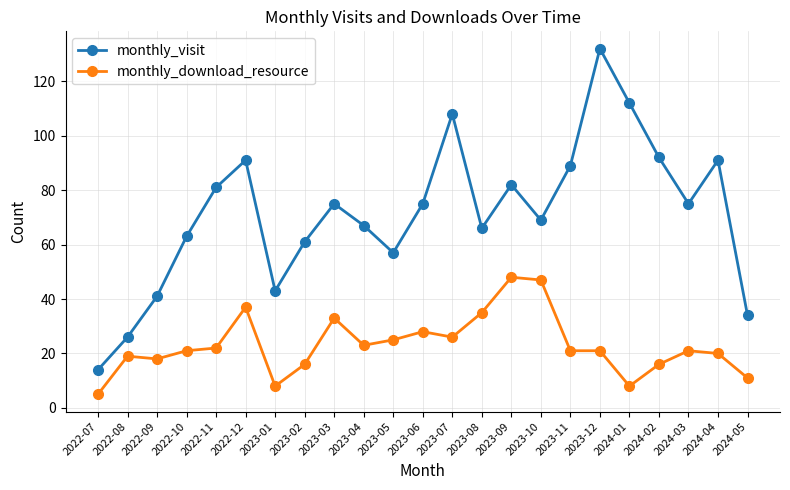

What is the sum of all monthly_download_resource values?

529